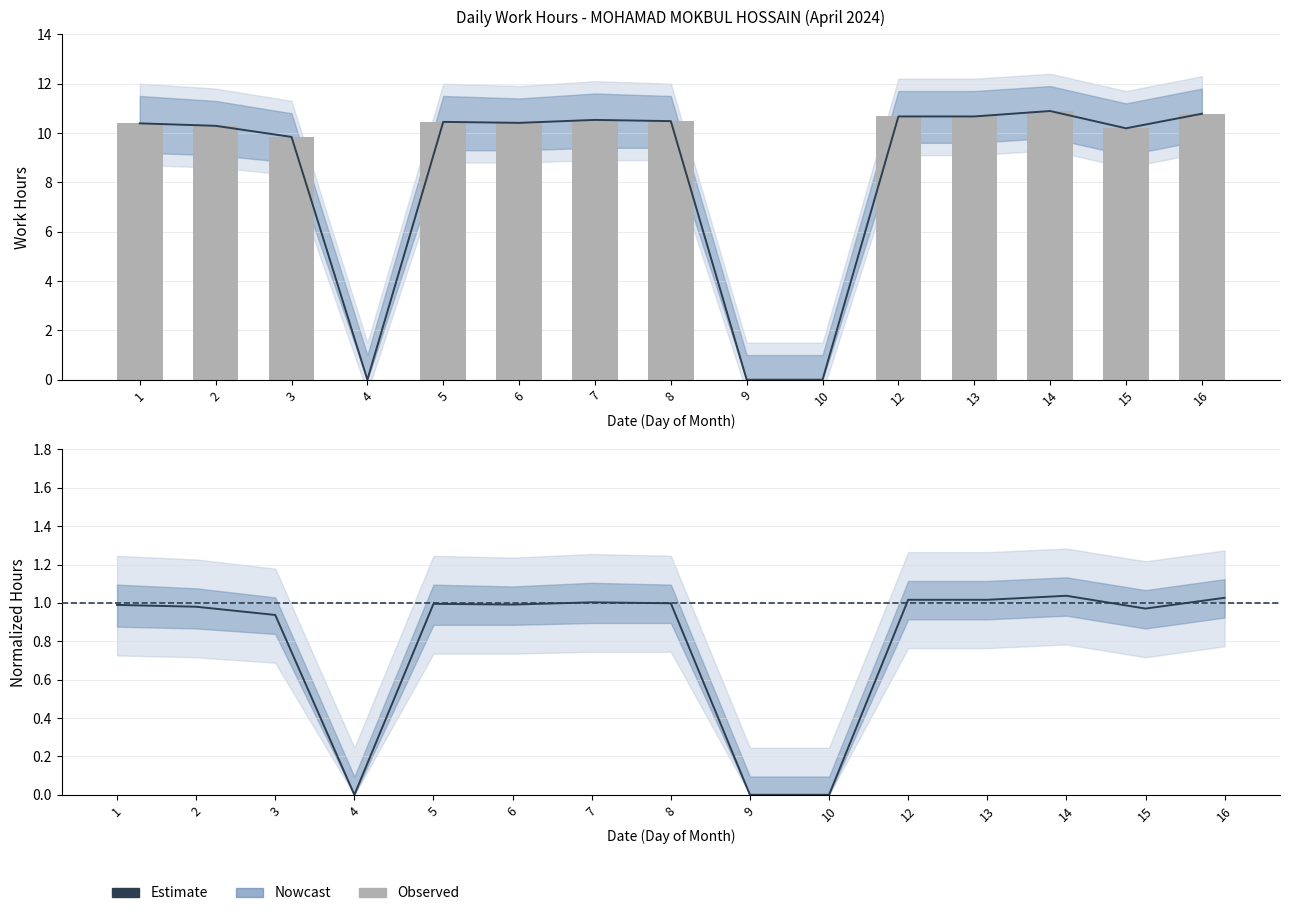

Between 2 and 16, which series saw the biggest shift?

Observed